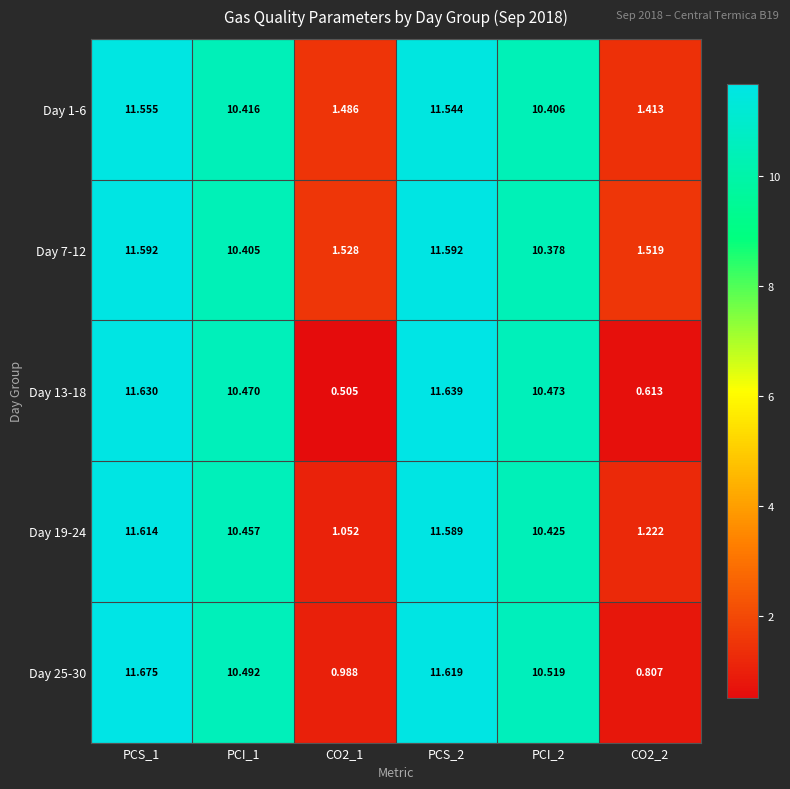

At CO2_2, list the series in order from largest to smallest.

Day 7-12, Day 1-6, Day 19-24, Day 25-30, Day 13-18